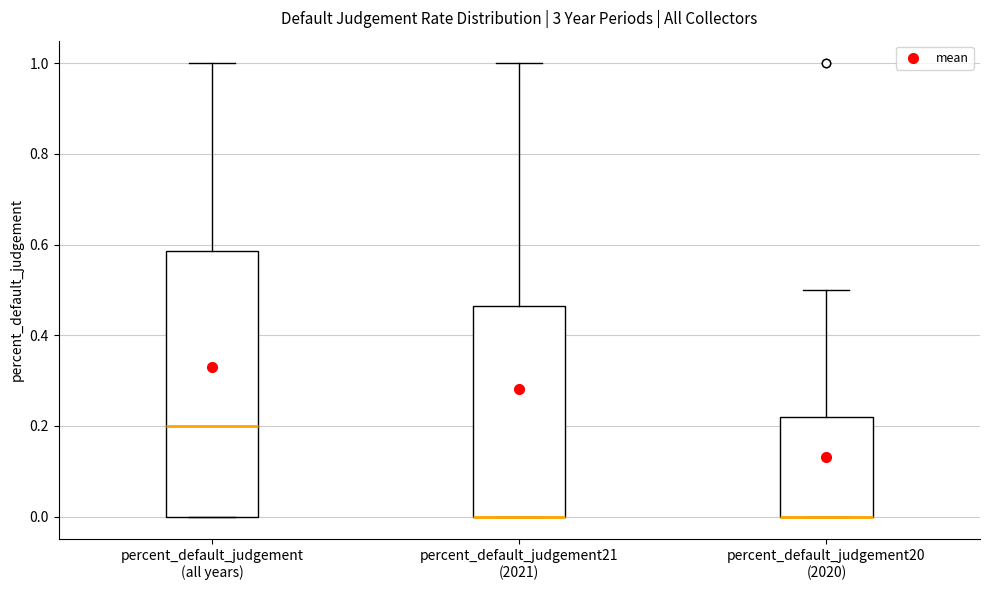

Reading left to right, read every box against the y-axis: the position of its median line, the range the box covers, and the ends of its whiskers. The values are not printed on the chart, so give them approximately, as read against the axis.

percent_default_judgement (all years): median 0.20, box 0.00 to 0.58, whiskers 0.00 to 1.00
percent_default_judgement21 (2021): median 0.00 (drawn on the box's lower edge), box 0.00 to 0.46, whiskers 0.00 to 1.00
percent_default_judgement20 (2020): median 0.00 (drawn on the box's lower edge), box 0.00 to 0.22, whiskers 0.00 to 0.50